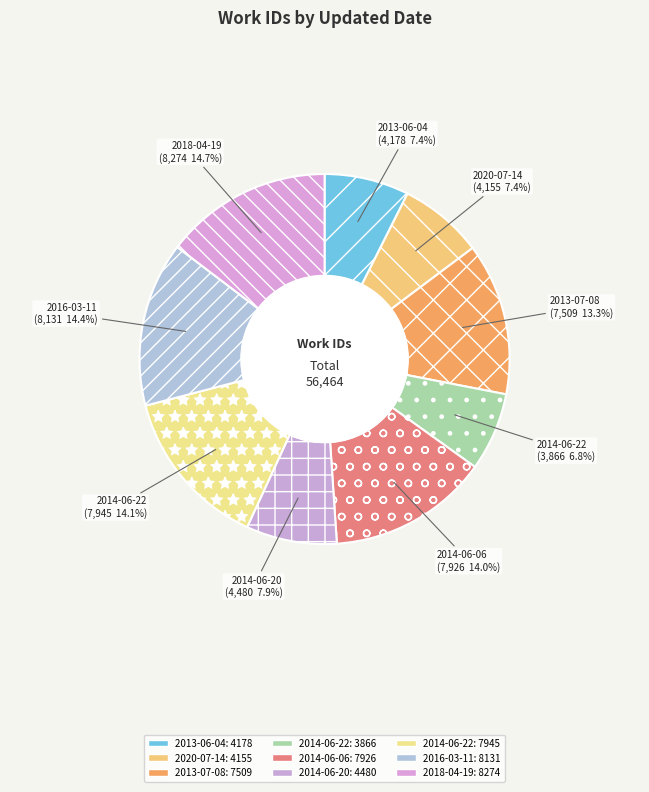

How many slices are in this pie chart?

9